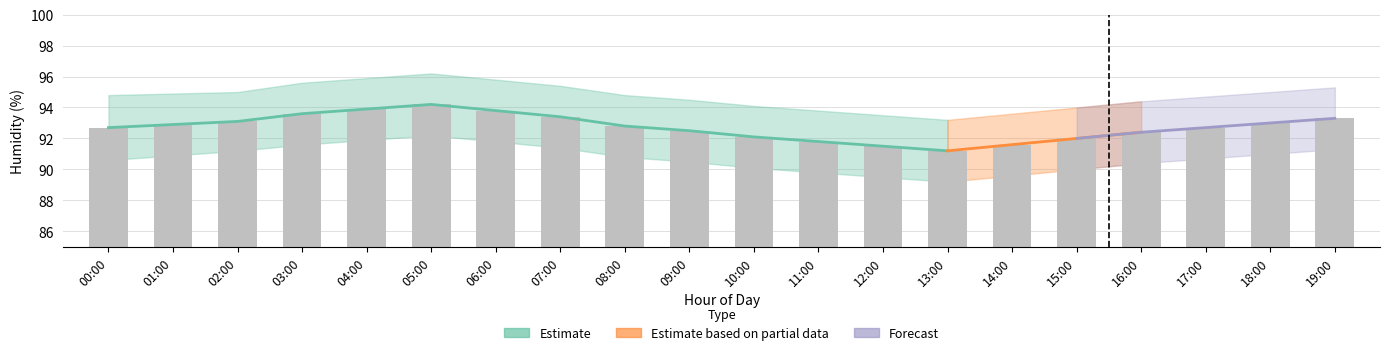

At which label is the value closest to 92?

15:00